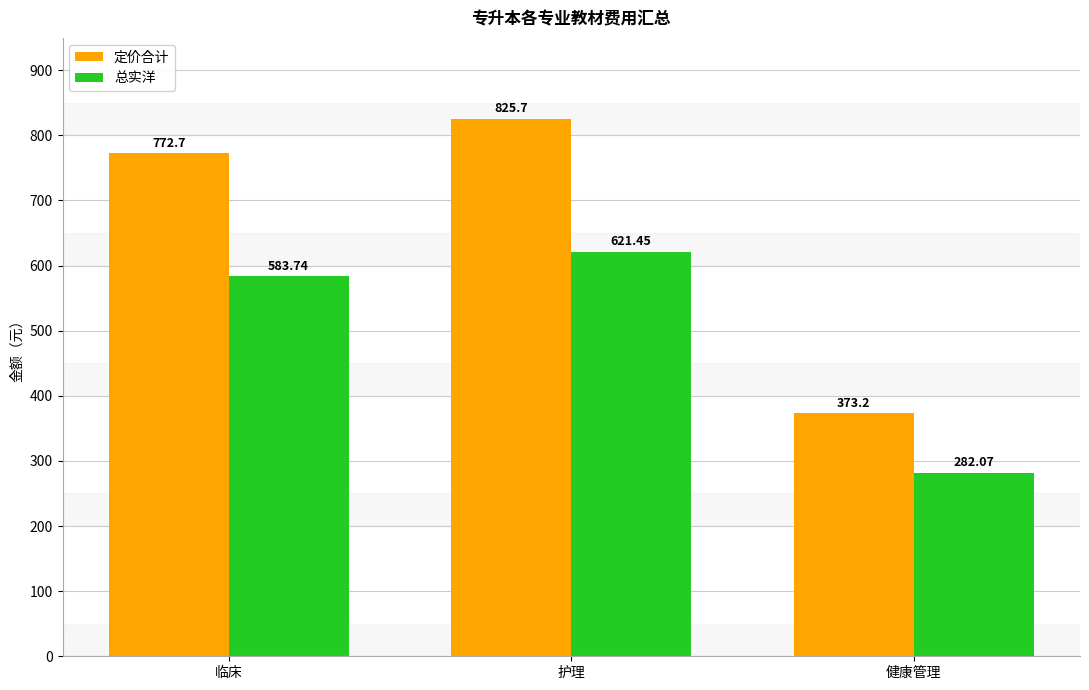

Rank the series by their average value, from highest to lowest.

定价合计, 总实洋